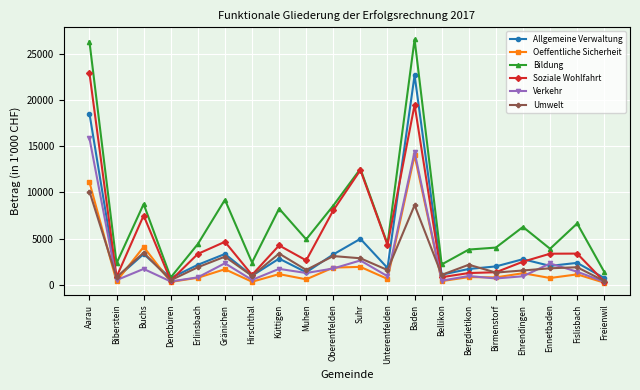

At which category does Umwelt reach its first local peak?

Buchs